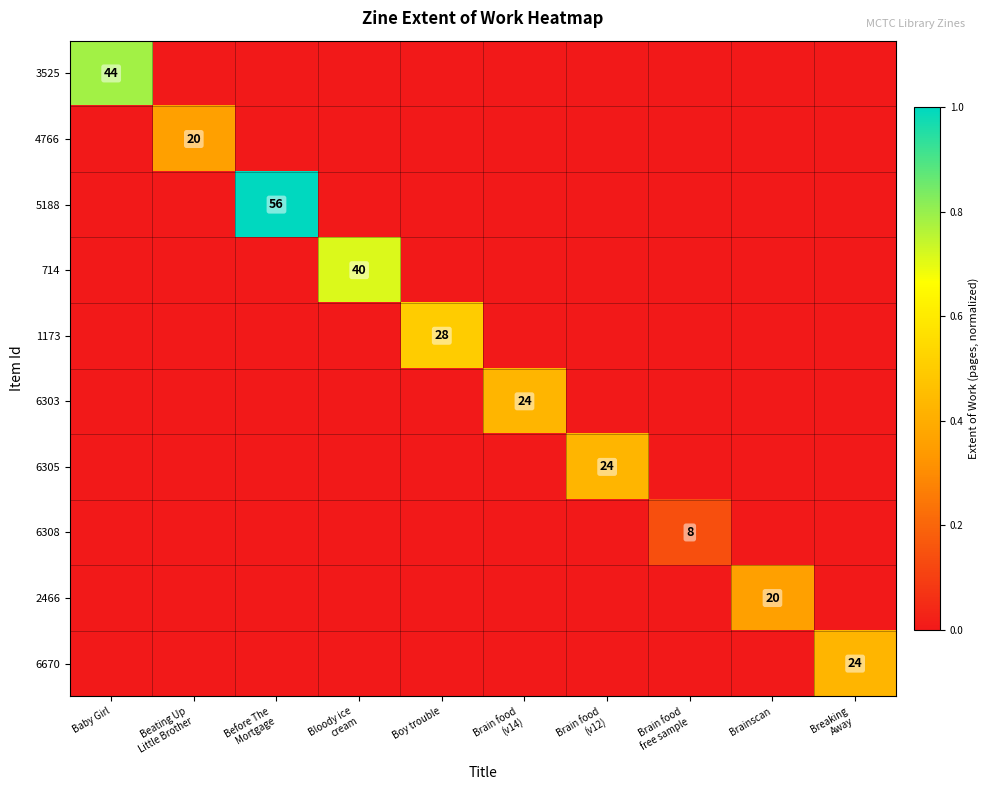

What is the difference between the 6308 values at Brain food free sample and Brain food (v14)?

0.1